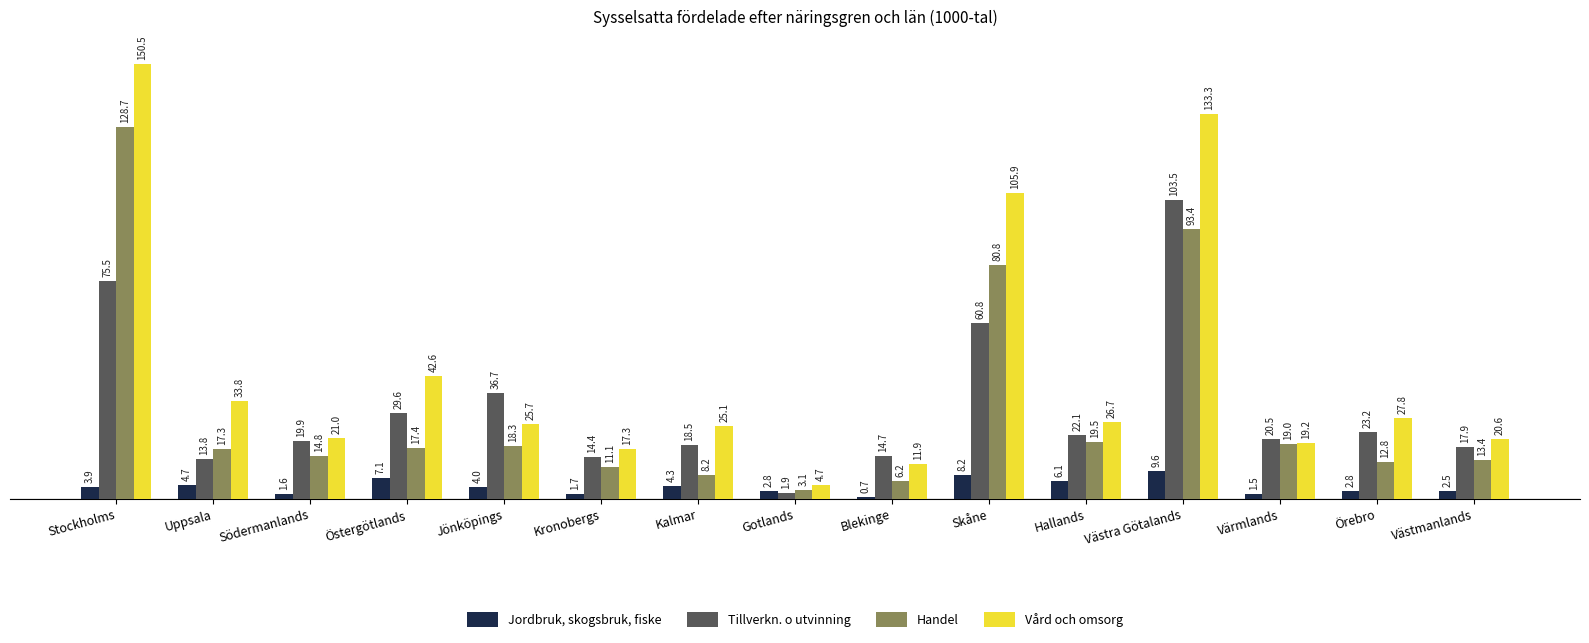

How many bars are there in each group?

4